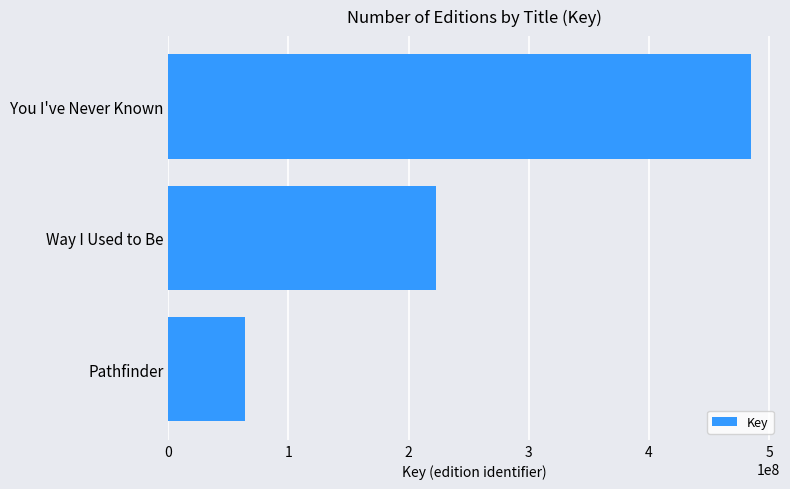

What is the label of the 1st bar from the top?

You I've Never Known